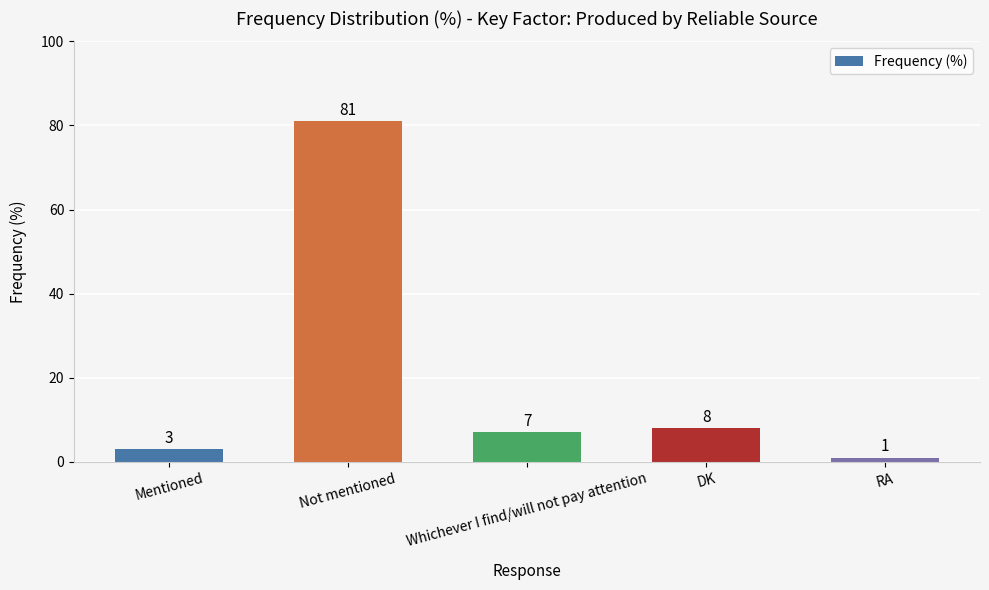

At which label does the data first exceed 7?

Not mentioned